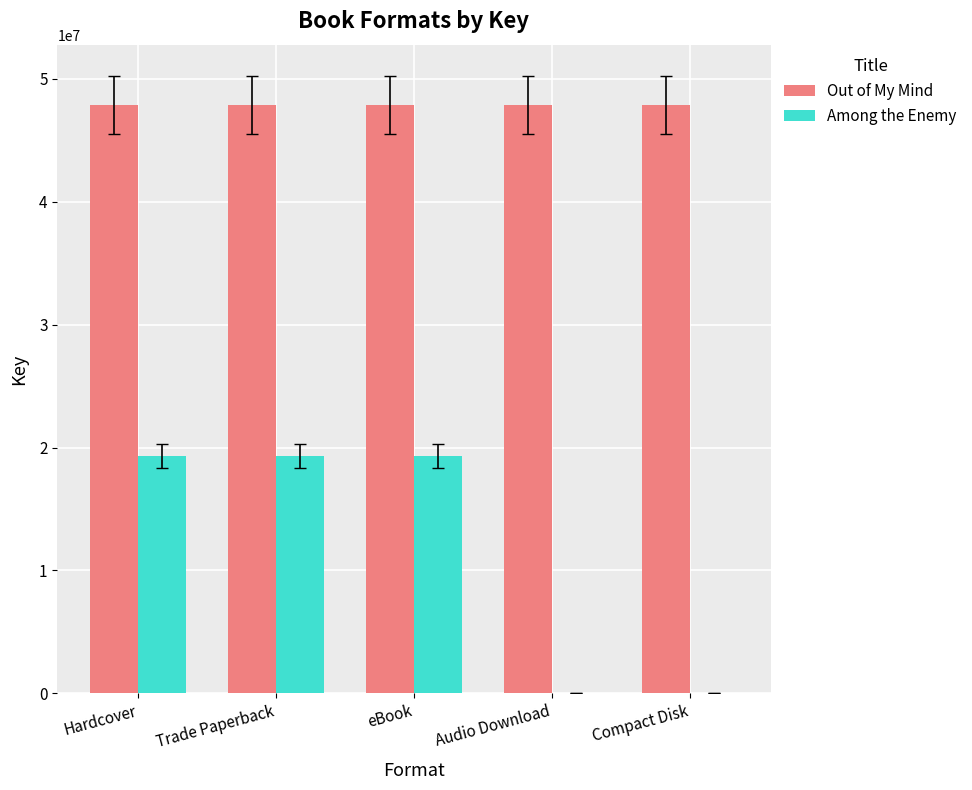

Which series has the largest total across all categories?

Out of My Mind